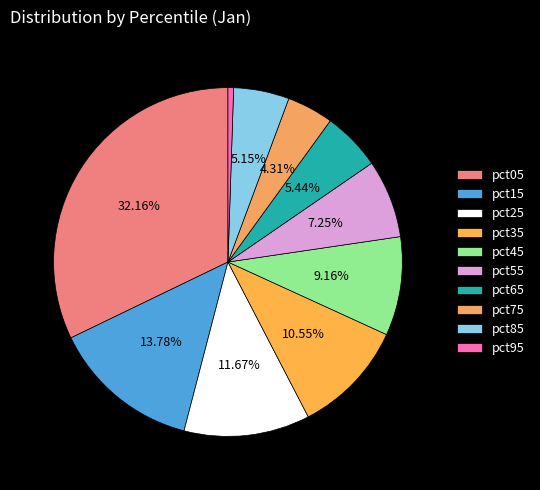

To the nearest percent, what portion does pct65 represent?

5%